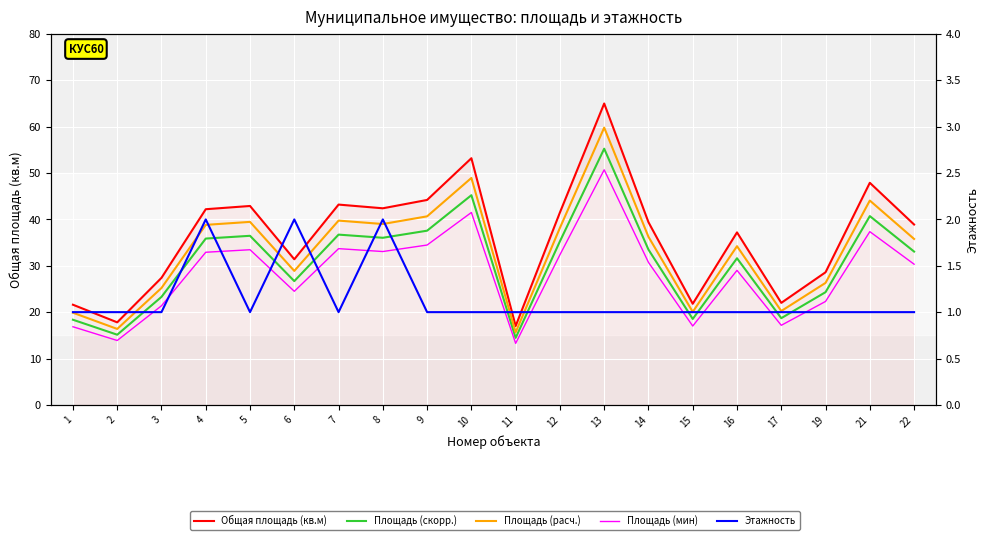

Which category has the lowest value across all series?

1